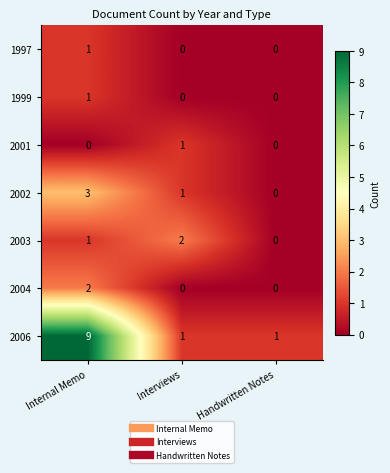

The 2006 series shows 9 at Internal Memo. True or false?

True